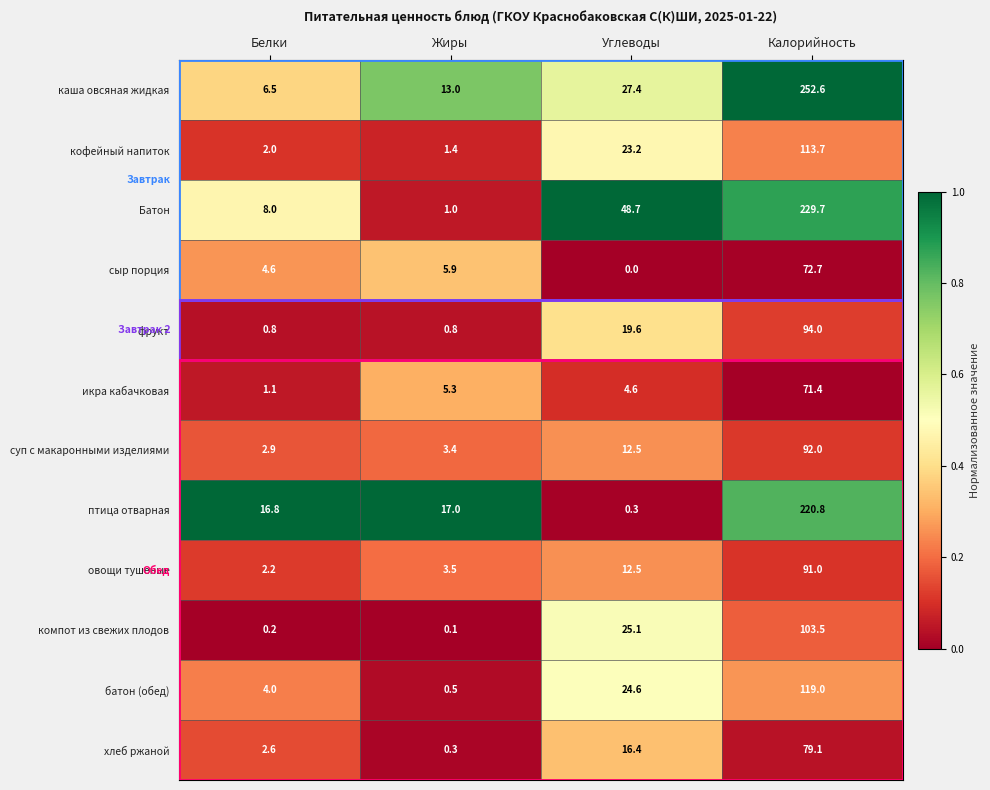

Between Жиры and Калорийность, which series saw the biggest shift?

каша овсяная жидкая